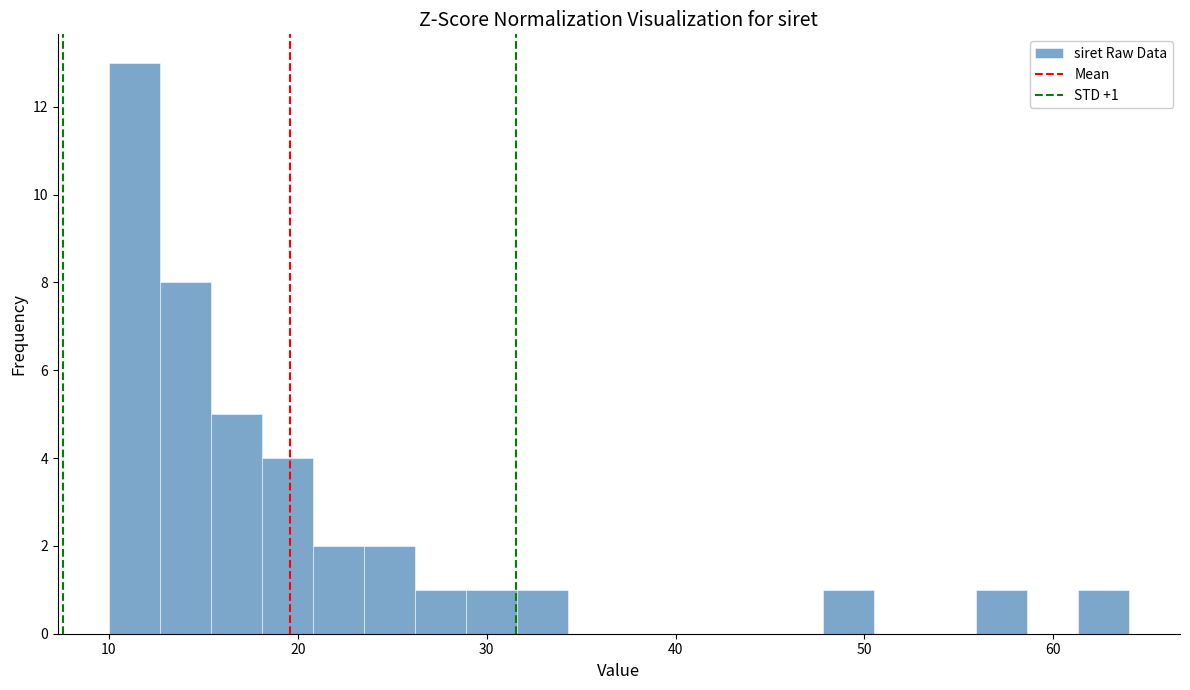

Around what value on the x-axis is the tallest bar? Give the approximate position of its centre, as read against the axis.

11